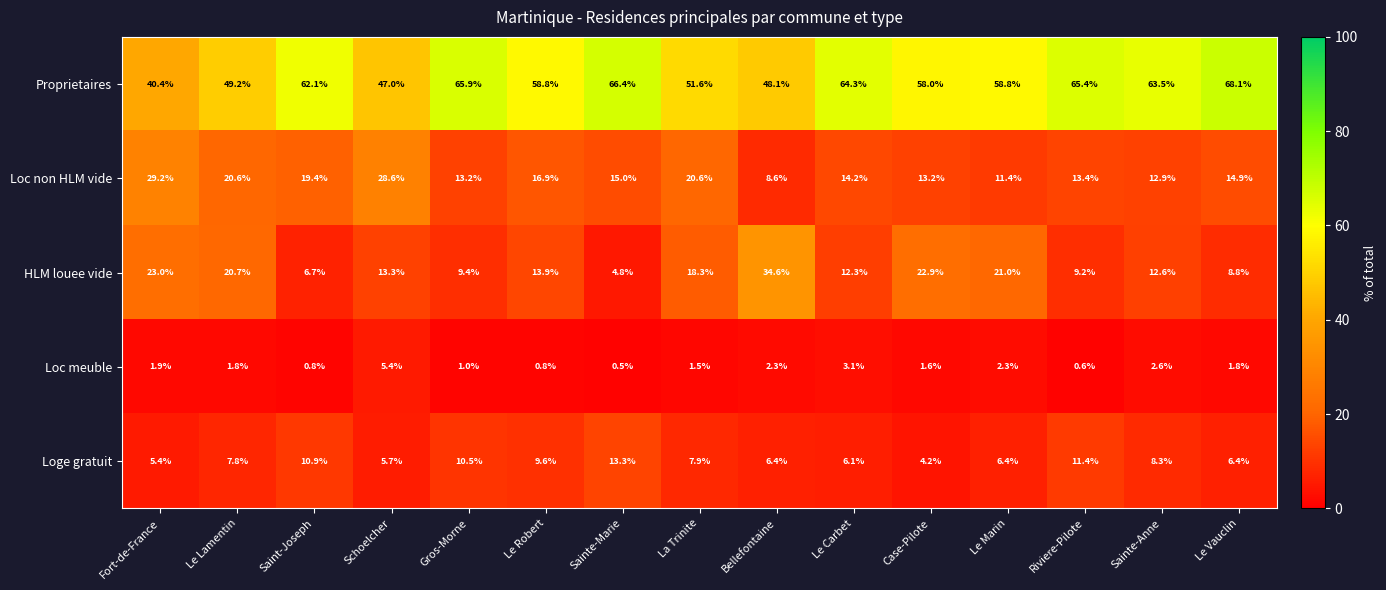

What is the spread (max minus min) of values at Le Lamentin?

47.4